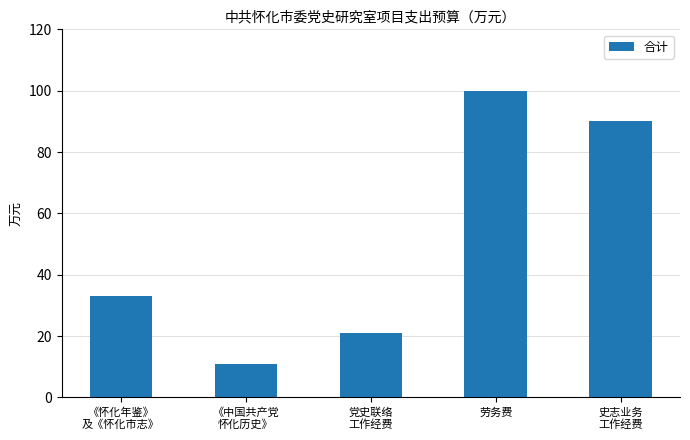

What is the value of the 5th bar from the left?

90